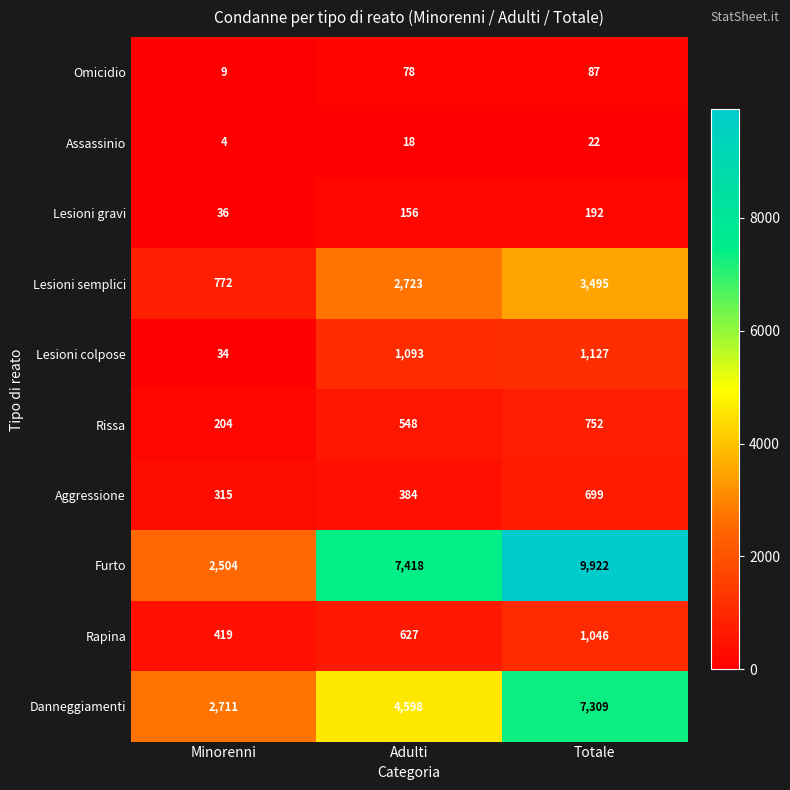

True or false: Rissa has a value of 164 at Adulti.

False